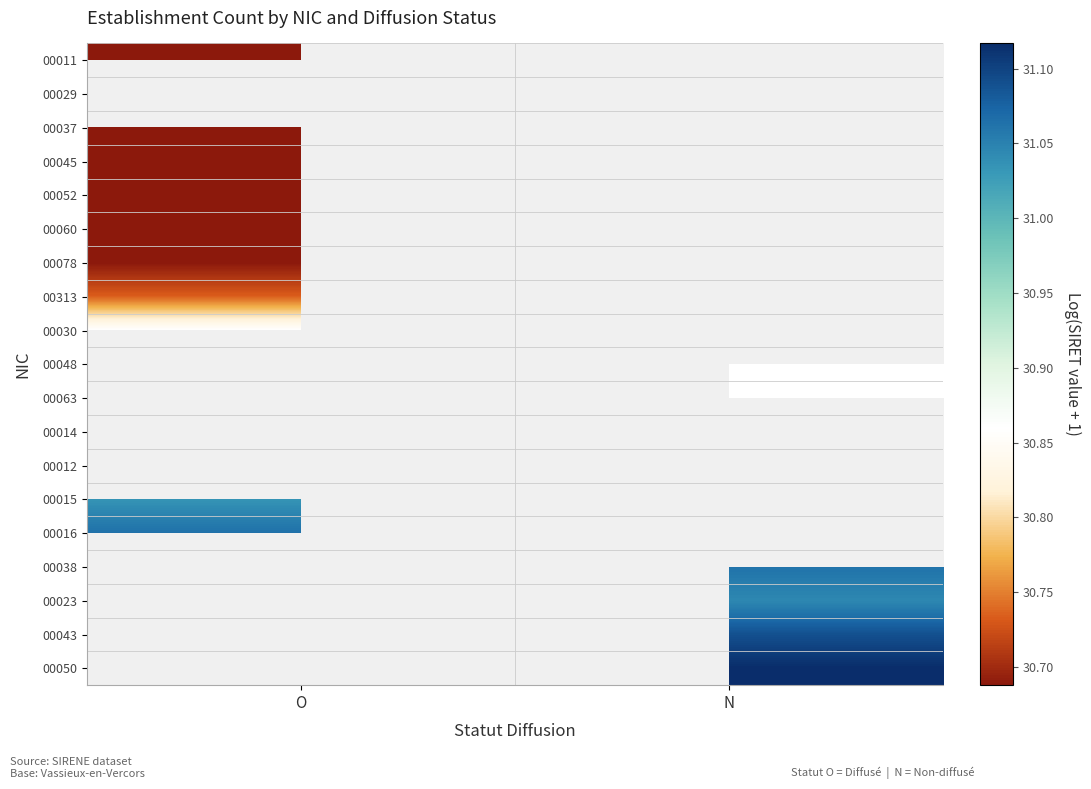

List the labels in order of 00078 value, largest first.

O, N